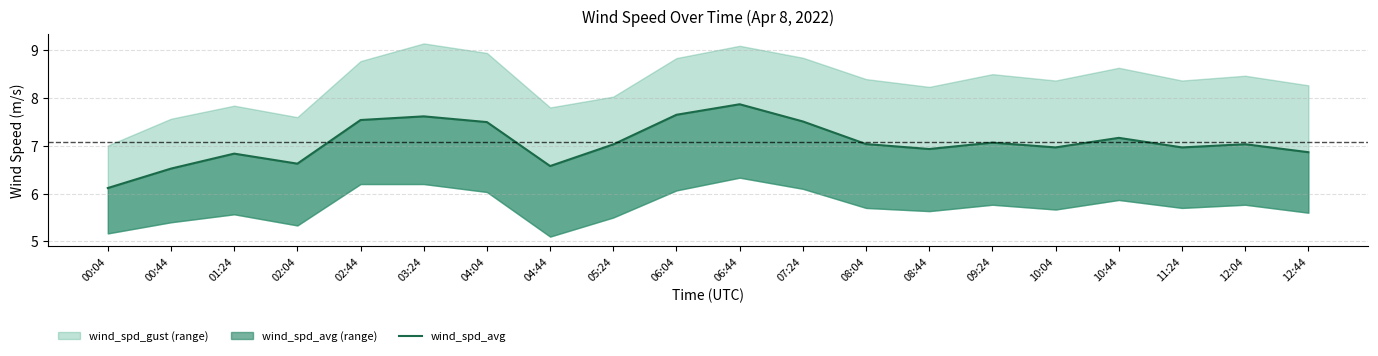

What is the greatest value displayed?

7.9